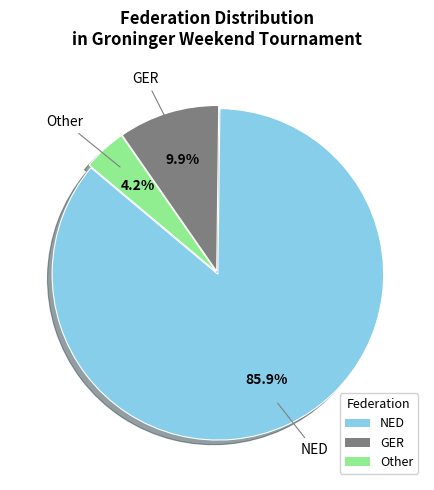

Between NED and GER, which is larger?

NED